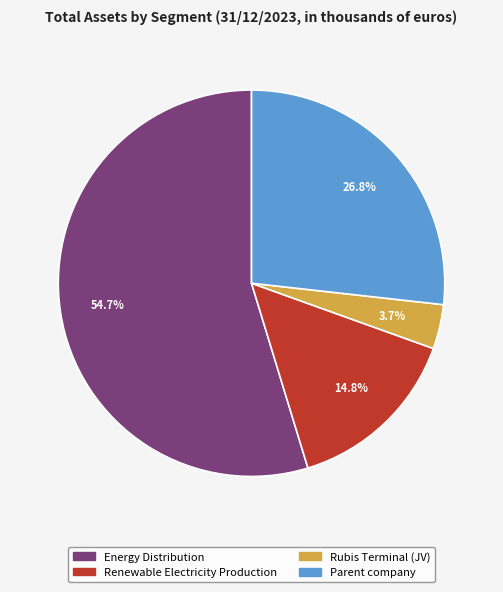

Which slice is the largest?

Energy Distribution